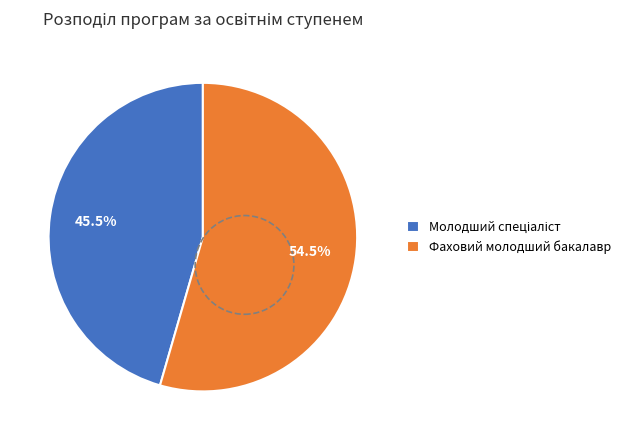

To the nearest percent, what is the difference between the largest and smallest slice percentages?

9%